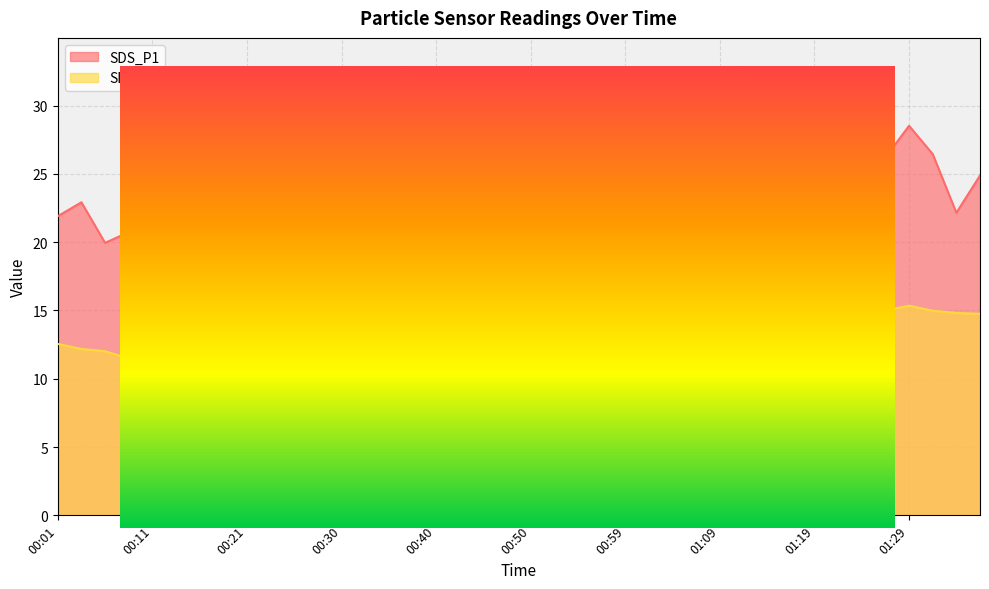

Which series has the widest spread of values?

SDS_P1